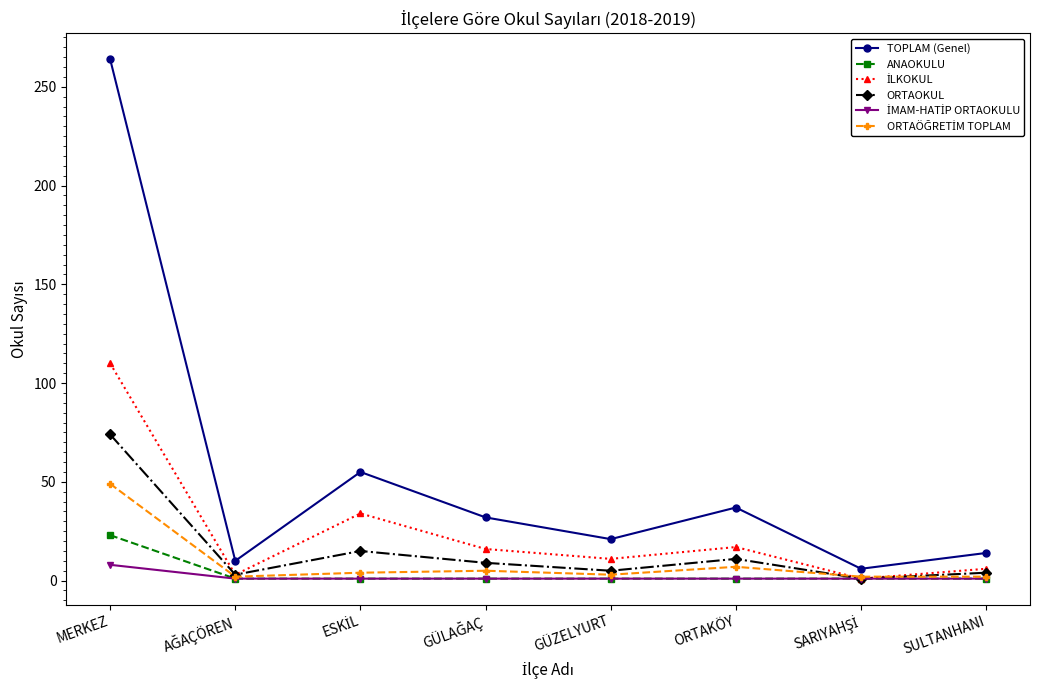

True or false: ORTAOKUL has a value of 74 at MERKEZ.

True